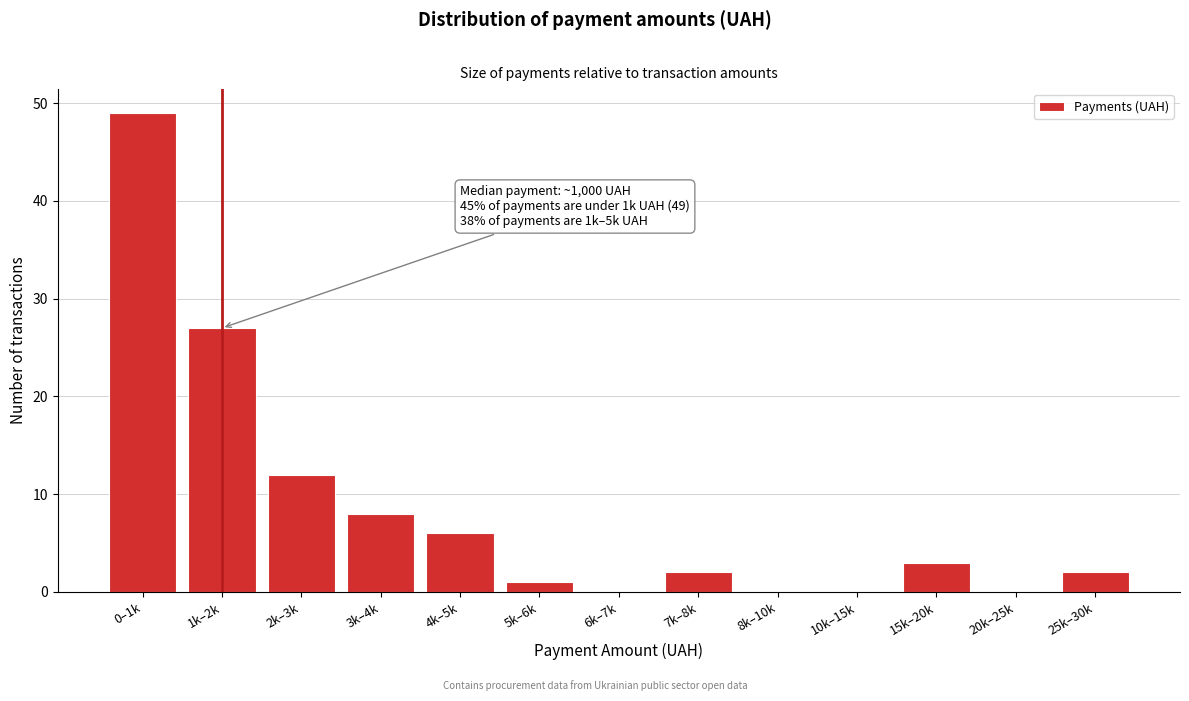

Reading left to right, extract all data points from this chart.

0–1k=49	1k–2k=27	2k–3k=12	3k–4k=8	4k–5k=6	5k–6k=1	6k–7k=0	7k–8k=2	8k–10k=0	10k–15k=0	15k–20k=3	20k–25k=0	25k–30k=2